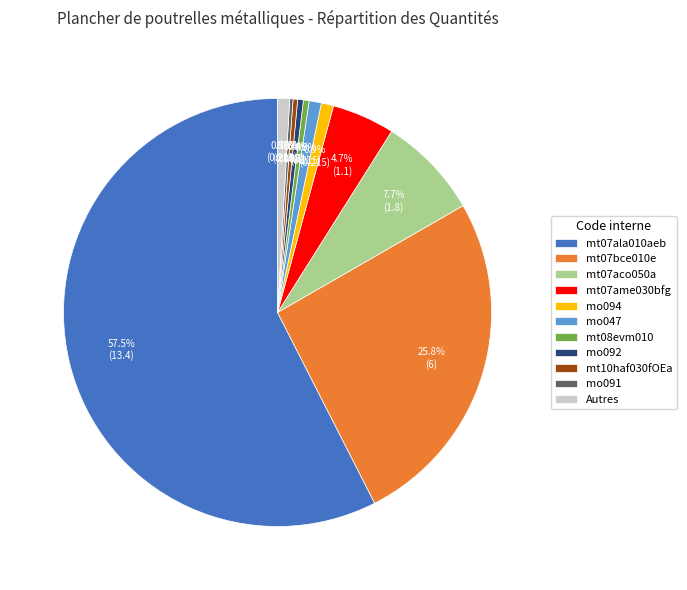

Which slice is the largest?

mt07ala010aeb